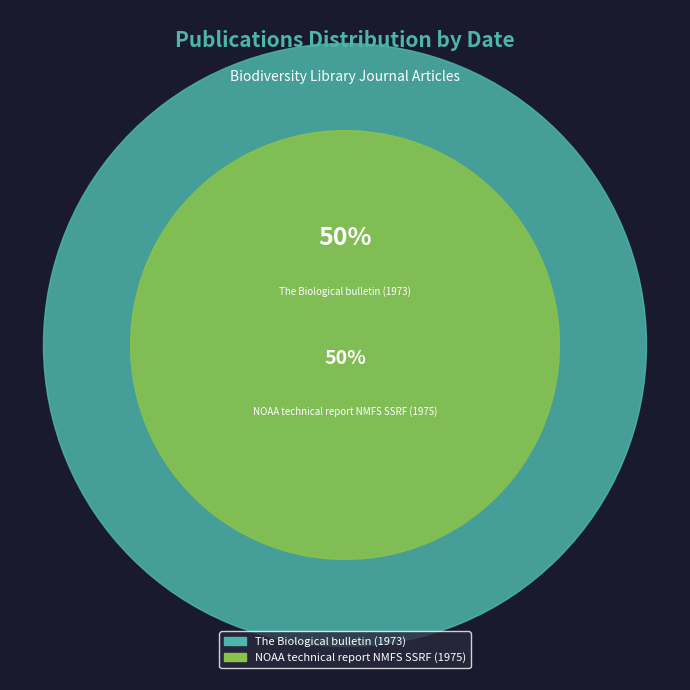

Count the number of slices in the pie.

2